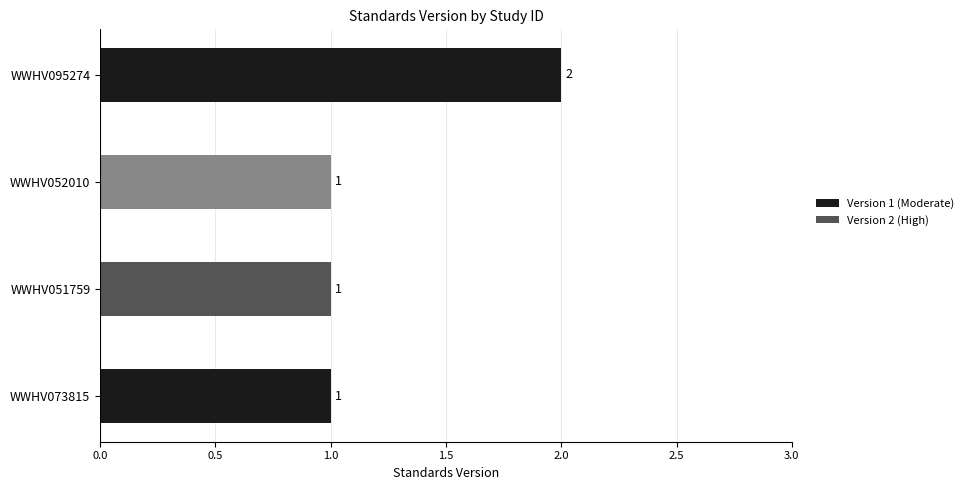

Reading bottom to top, transcribe all the data shown in this chart.

1	1	1	2